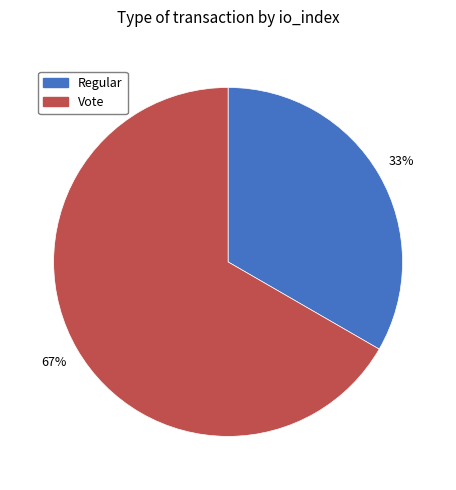

Is it true that Regular is 33% of the pie?

True